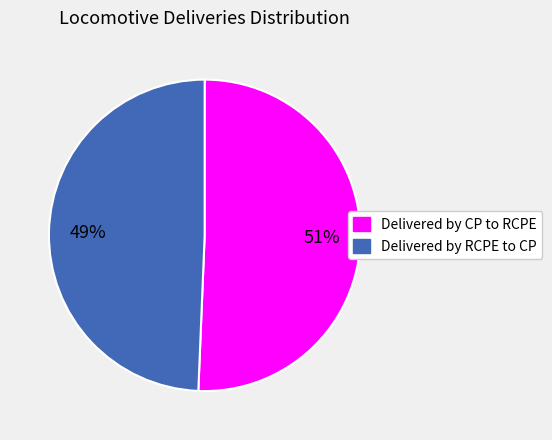

Do Delivered by CP to RCPE and Delivered by RCPE to CP together represent more than half of the pie?

Yes